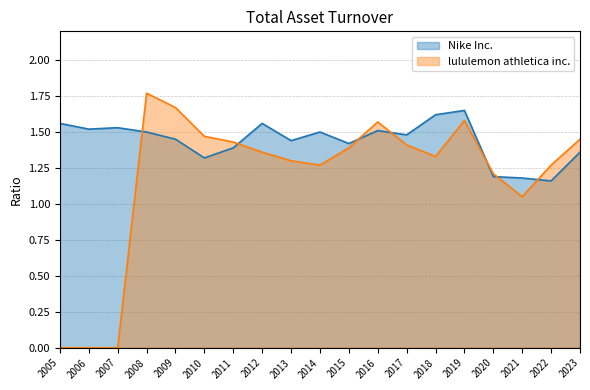

At which category does lululemon athletica inc. reach its first local valley?

2014